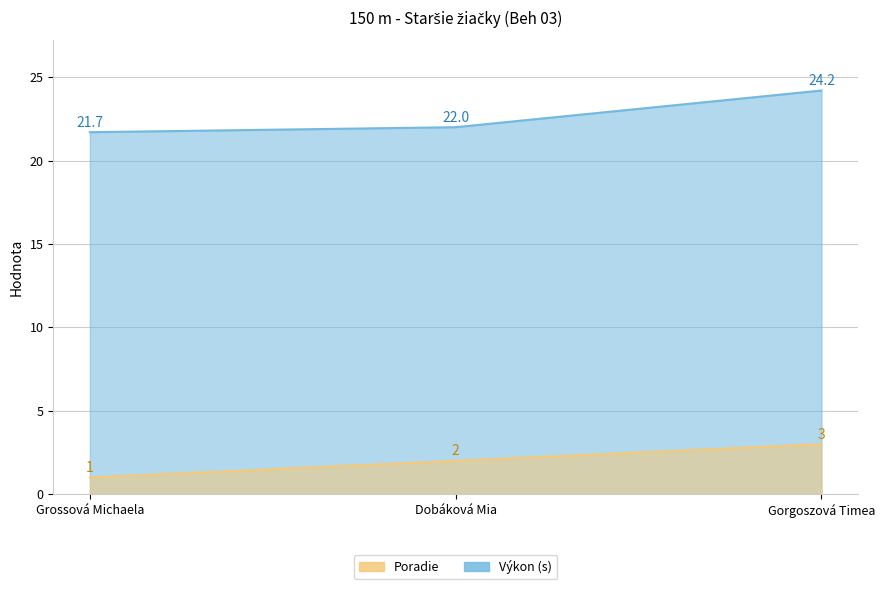

At Dobáková Mia, list the series in order from smallest to largest.

Poradie, Výkon